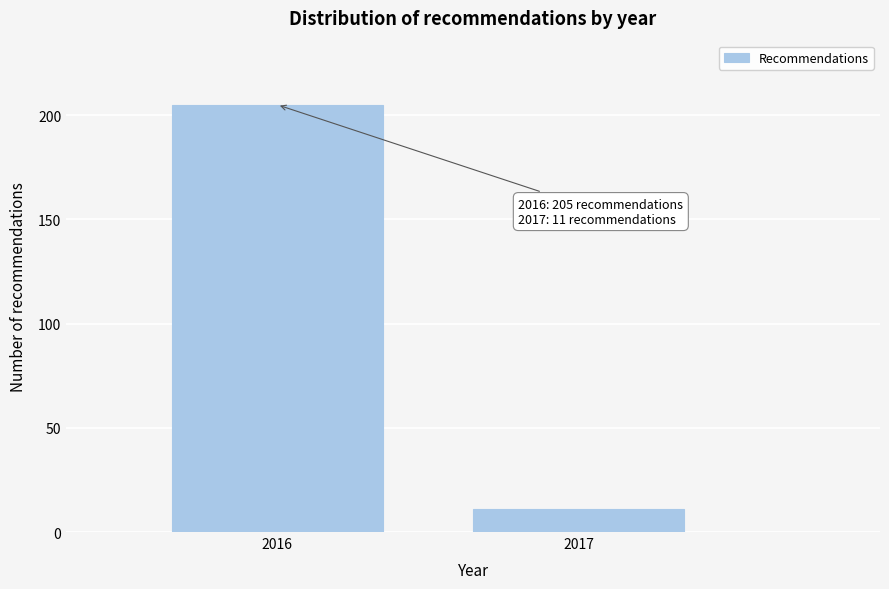

Reading left to right, extract all data points from this chart.

2016=205	2017=11